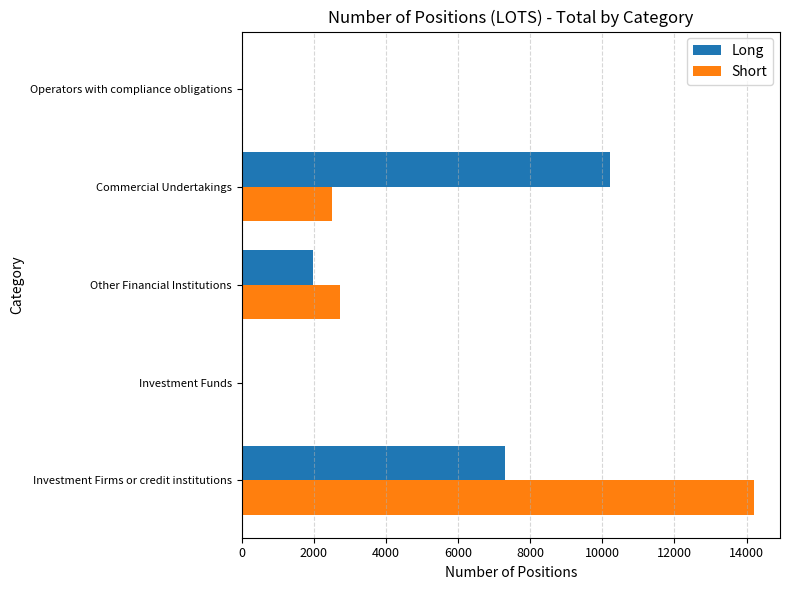

Is the value of Short at Investment Firms or credit institutions greater than the value of Long at Investment Firms or credit institutions?

Yes